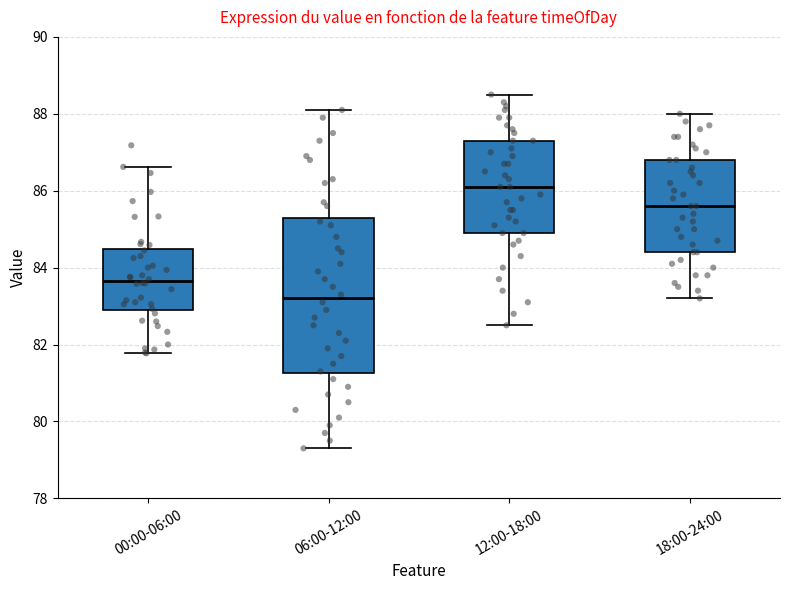

Which box has the highest median line?

12:00-18:00